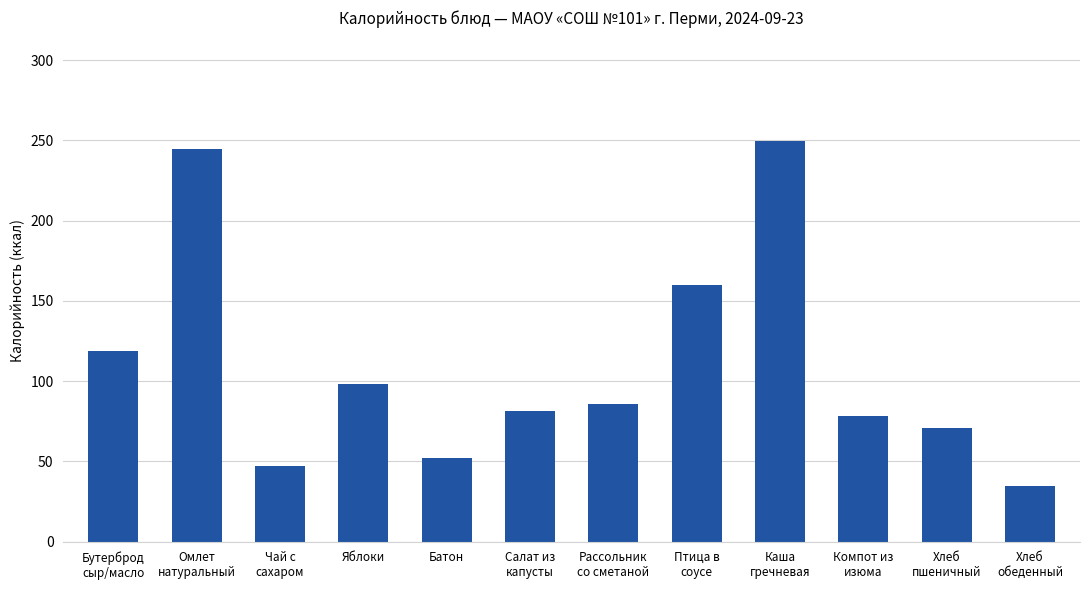

How many series are shown in this chart?

1